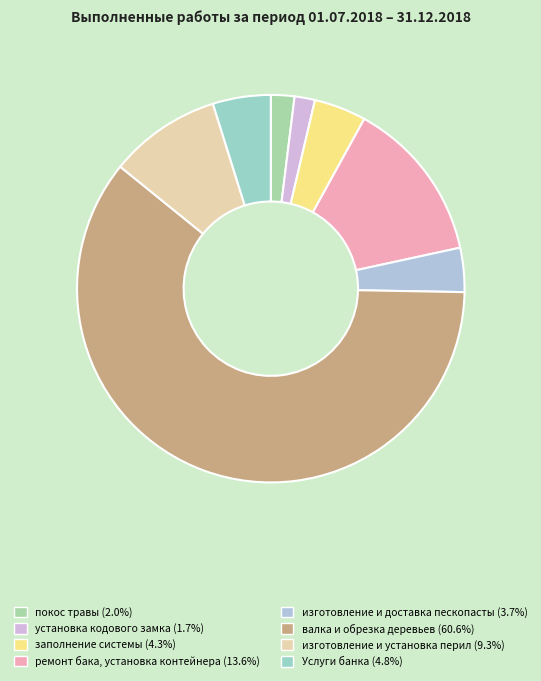

To the nearest percent, what is the combined percentage of Услуги банка and заполнение системы?

9%